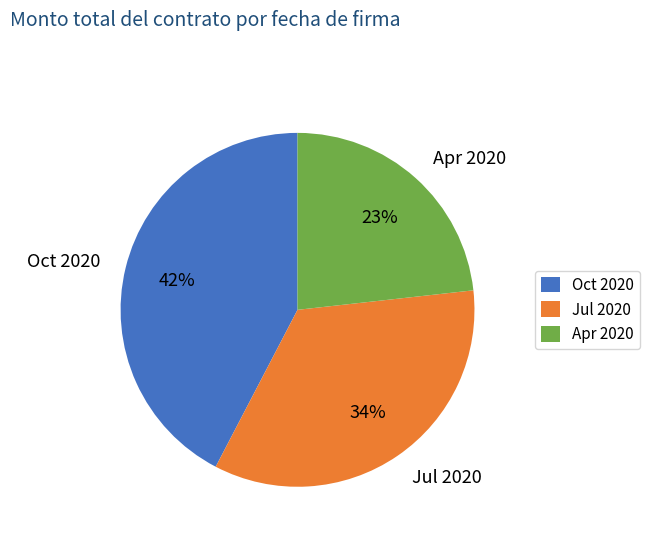

Do Jul 2020 and Apr 2020 together represent more than half of the pie?

Yes